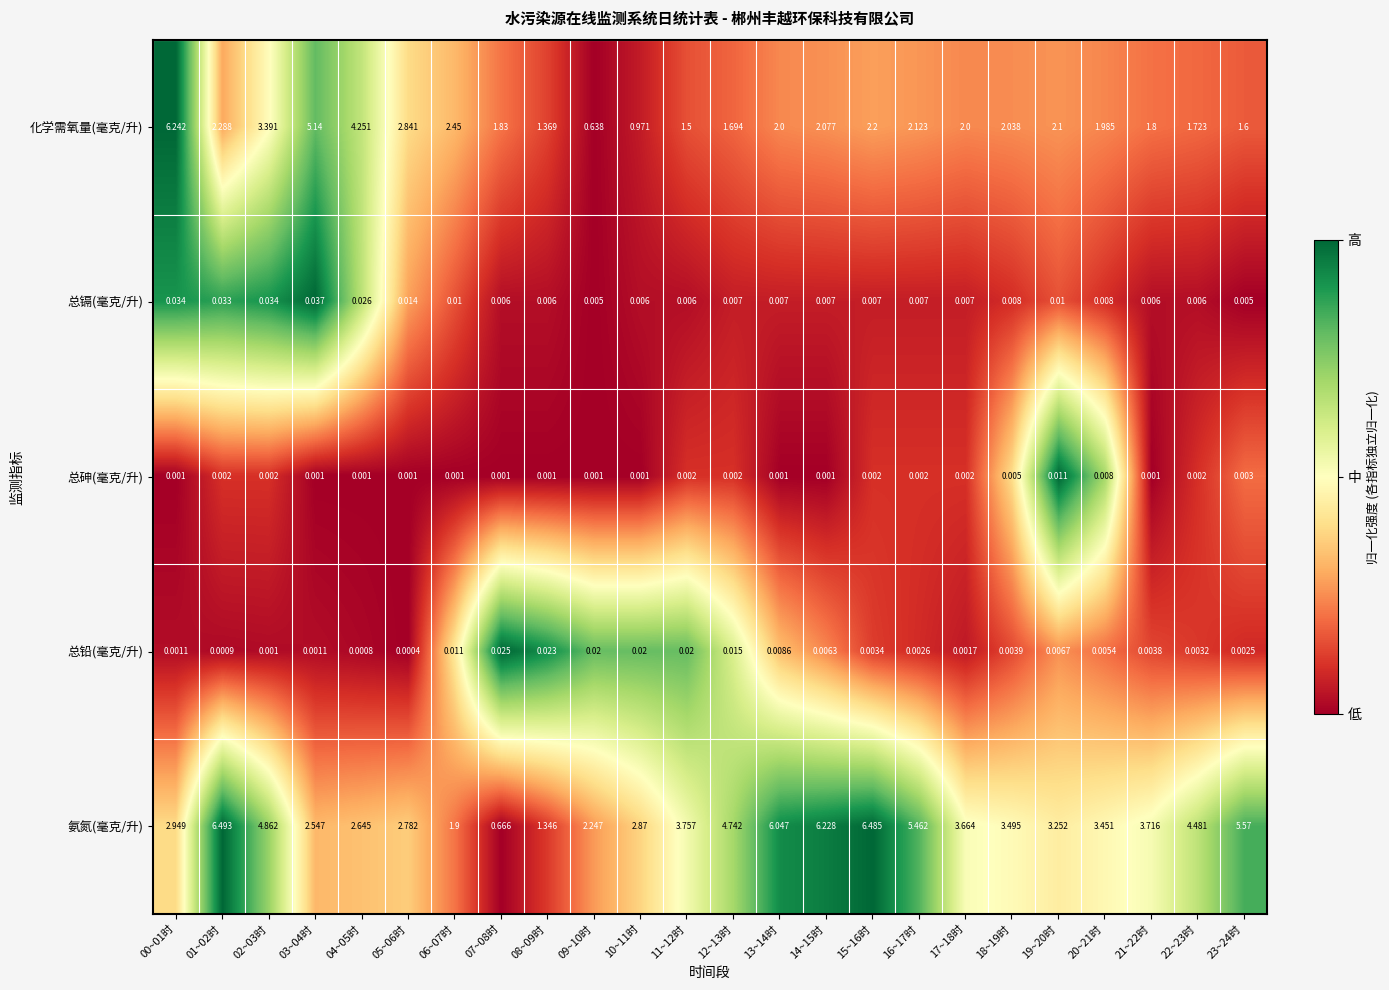

At 06~07时, list the series in order from smallest to largest.

总砷(毫克/升), 总镉(毫克/升), 总铅(毫克/升), 氨氮(毫克/升), 化学需氧量(毫克/升)